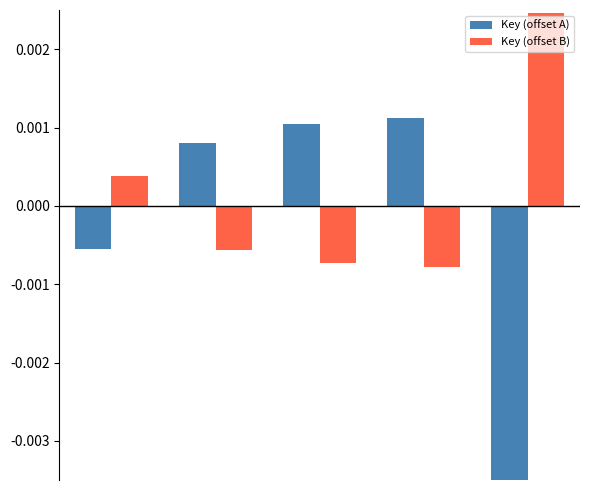

Rank the series by their maximum value, from highest to lowest.

Key (offset B), Key (offset A)